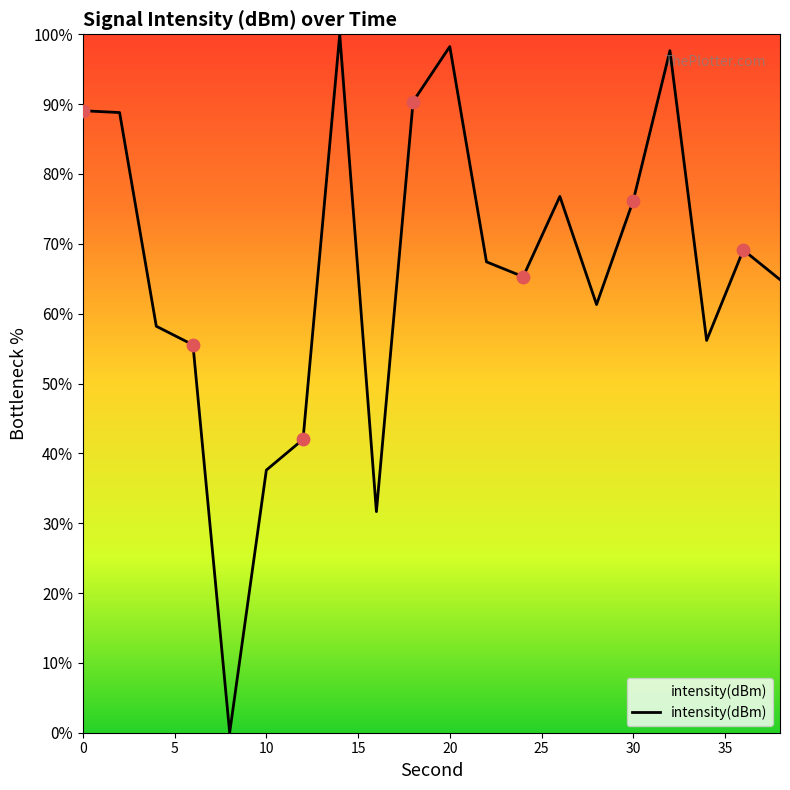

What is the maximum value shown in the chart?

100.0